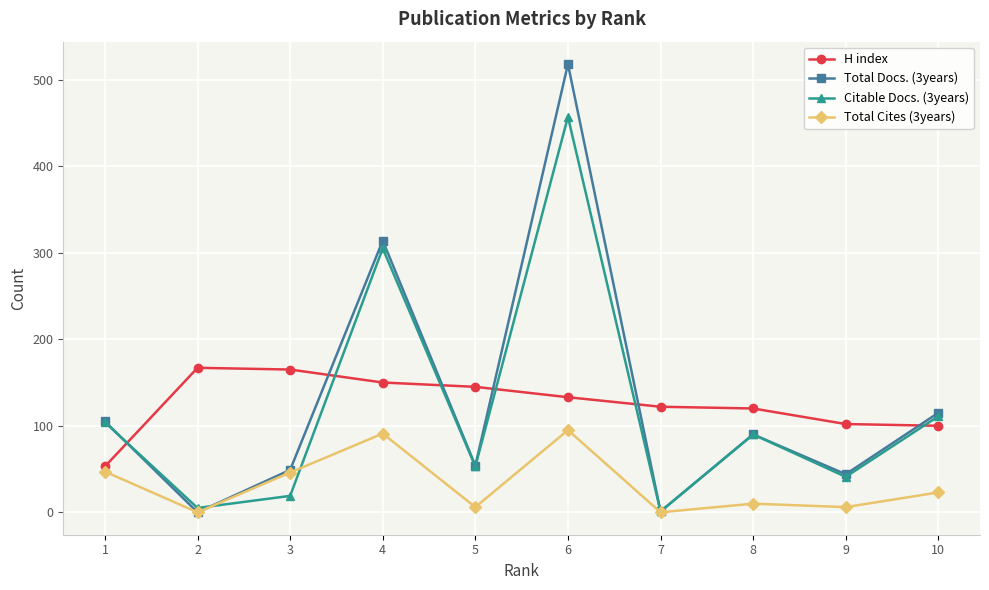

At which category is the sum across all series the highest?

6